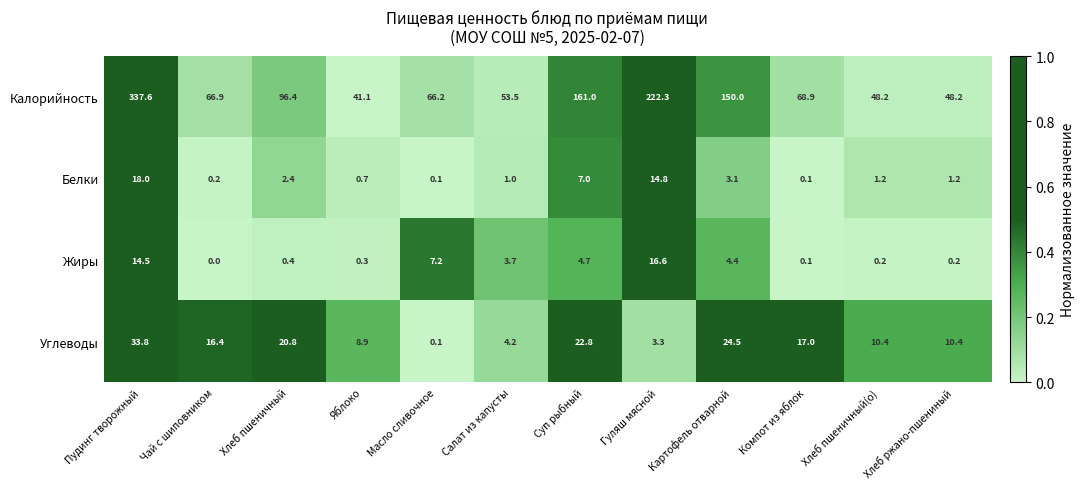

Is the value of Жиры at Картофель отварной greater than the value of Калорийность at Хлеб пшеничный(о)?

No